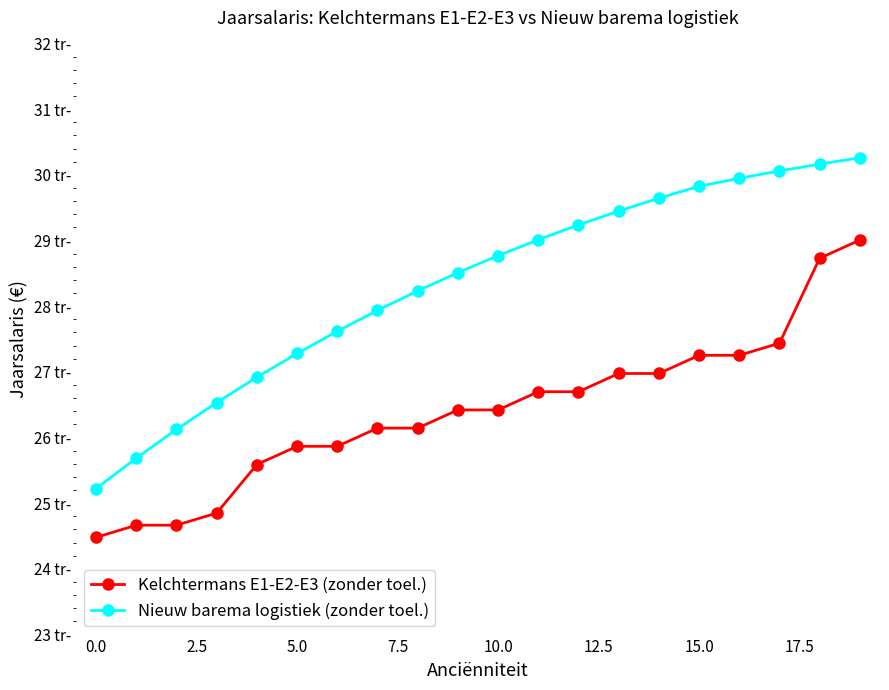

True or false: Nieuw barema logistiek (zonder toel.) and Kelchtermans E1-E2-E3 (zonder toel.) cross at least once.

False